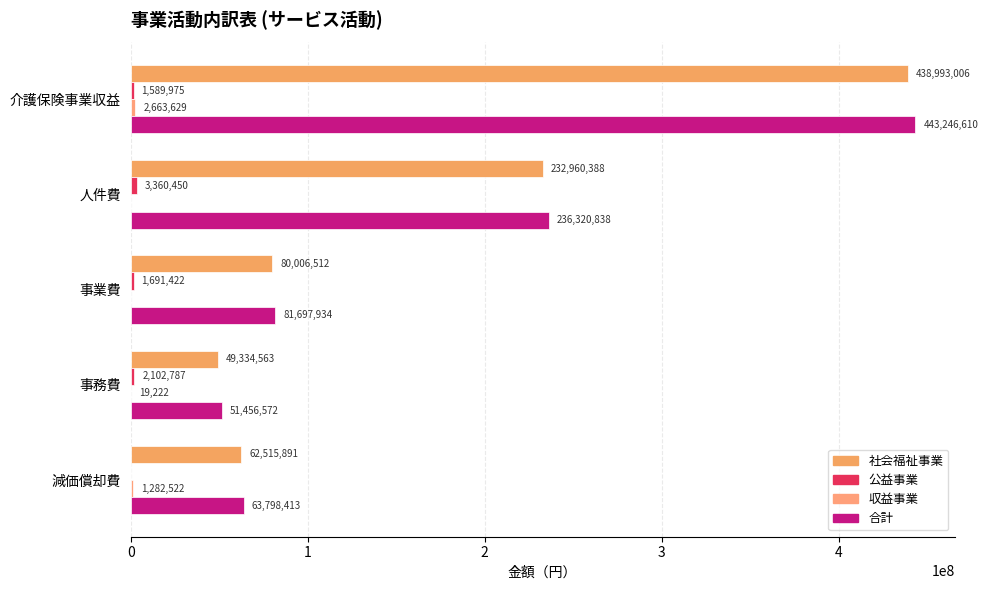

What is the highest value of the 社会福祉事業 series?

438993006